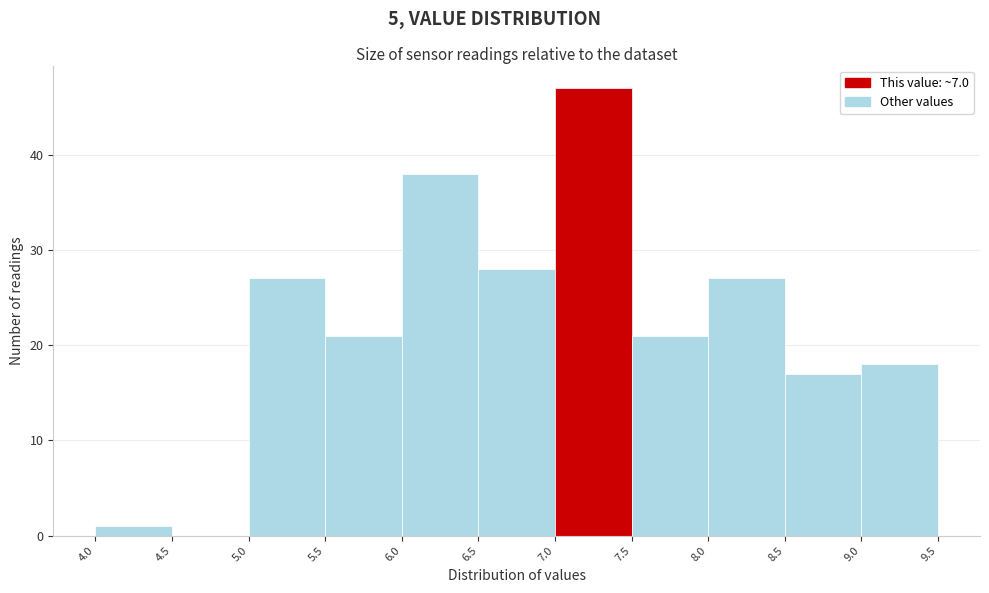

Reading left to right, list every bar in this chart as the range it spans on the x-axis followed by its height. The values are not printed on the chart, so give them approximately, as read against the axis.

4.0 to 4.5: 1
4.5 to 5.0: 0
5.0 to 5.5: 27
5.5 to 6.0: 21
6.0 to 6.5: 38
6.5 to 7.0: 28
7.0 to 7.5: 47
7.5 to 8.0: 21
8.0 to 8.5: 27
8.5 to 9.0: 17
9.0 to 9.5: 18